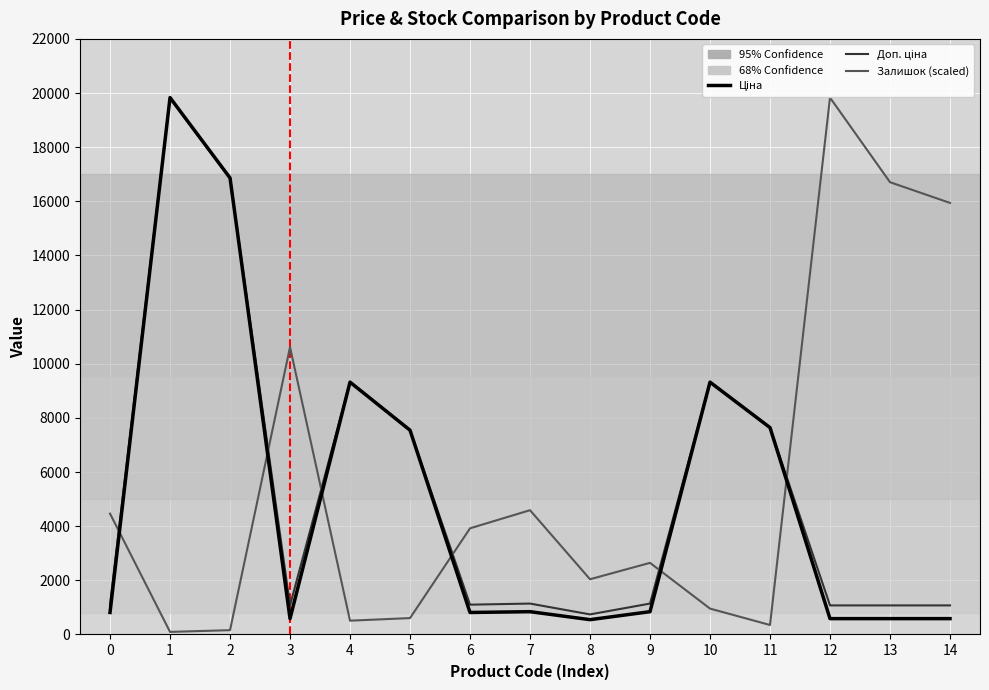

Rank the series by their maximum value, from highest to lowest.

Ціна, Доп. ціна, Залишок (scaled)